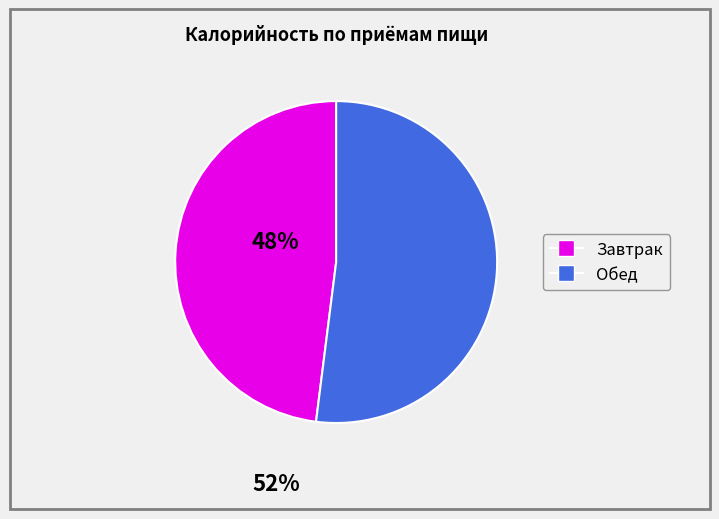

Is there any slice that represents more than half of the pie?

Yes